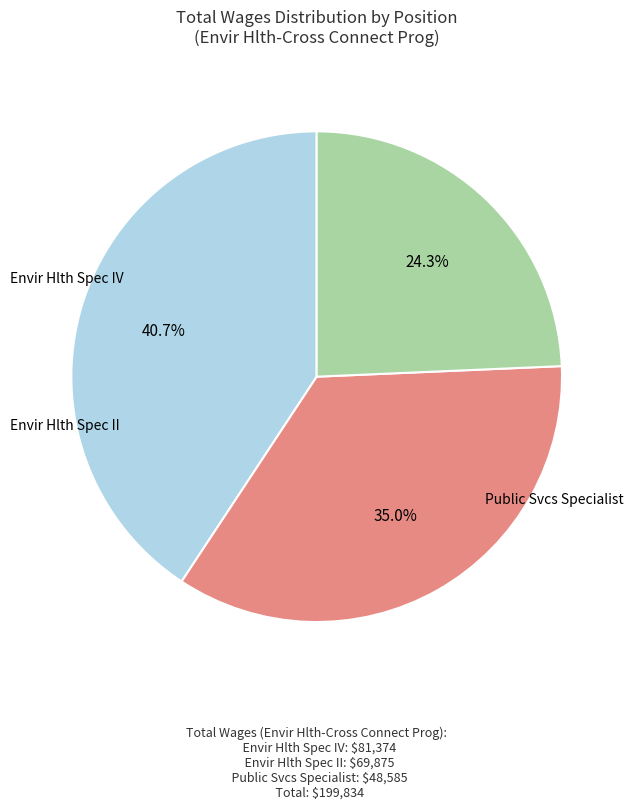

Which category has the smallest portion of the pie?

Public Svcs Specialist